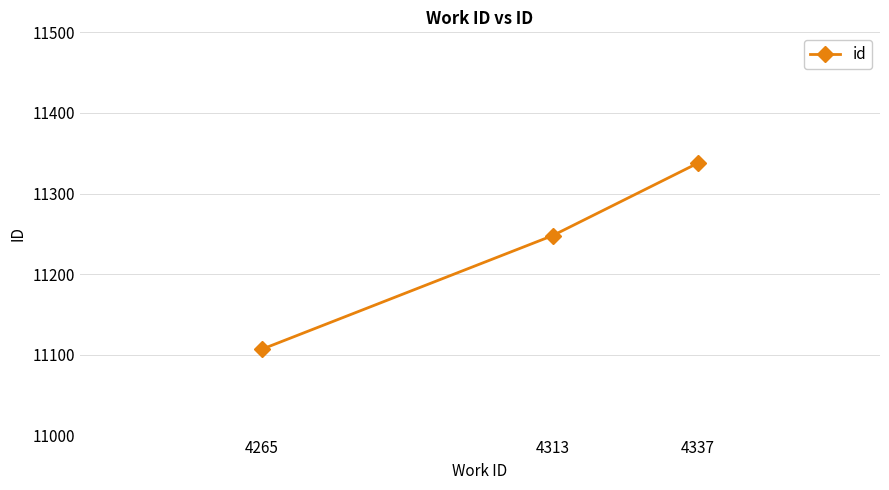

What is the average value?

11231